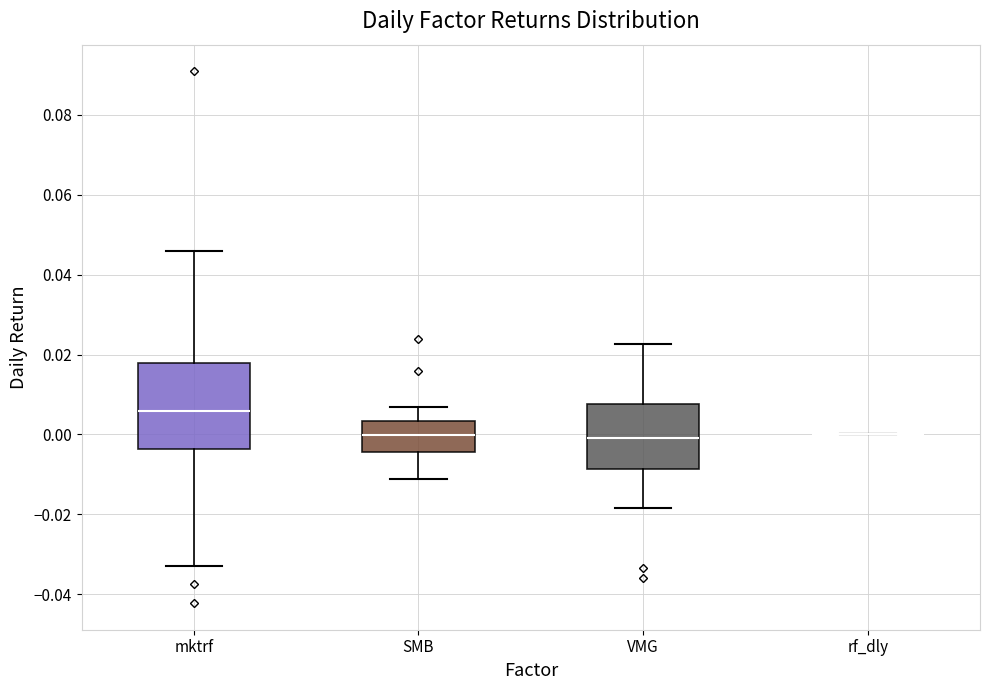

Where is the lower edge of the box for VMG on the y-axis? The values are not printed on the chart, so give them approximately, as read against the axis.

-0.008